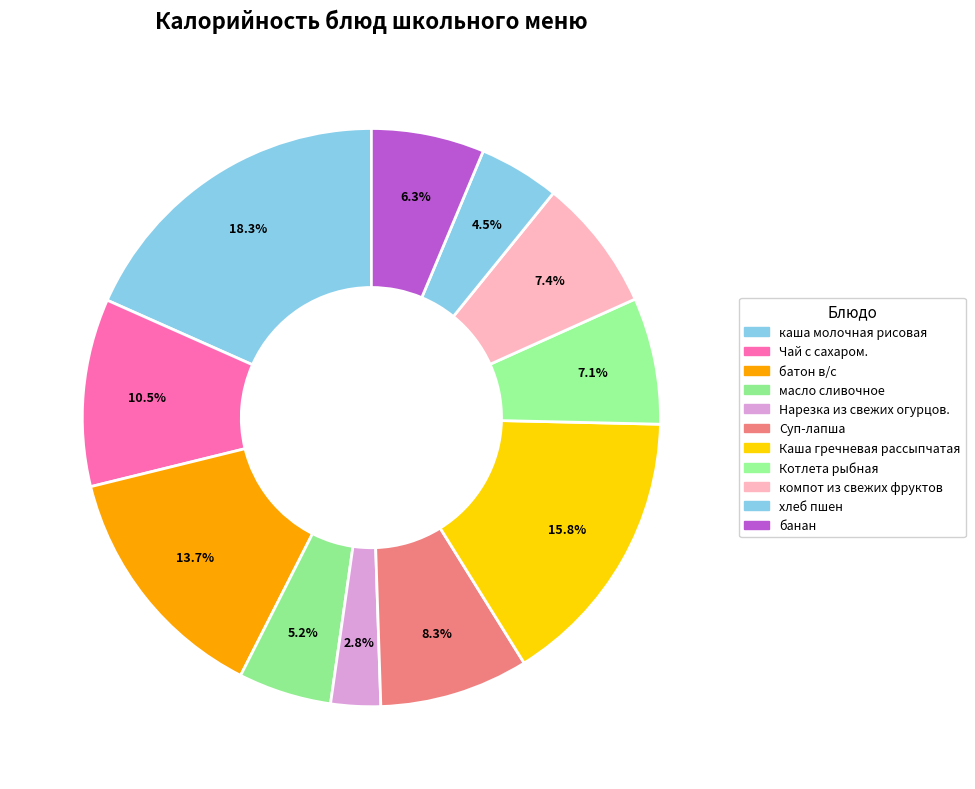

Which has a higher value, банан or батон в/с?

батон в/с